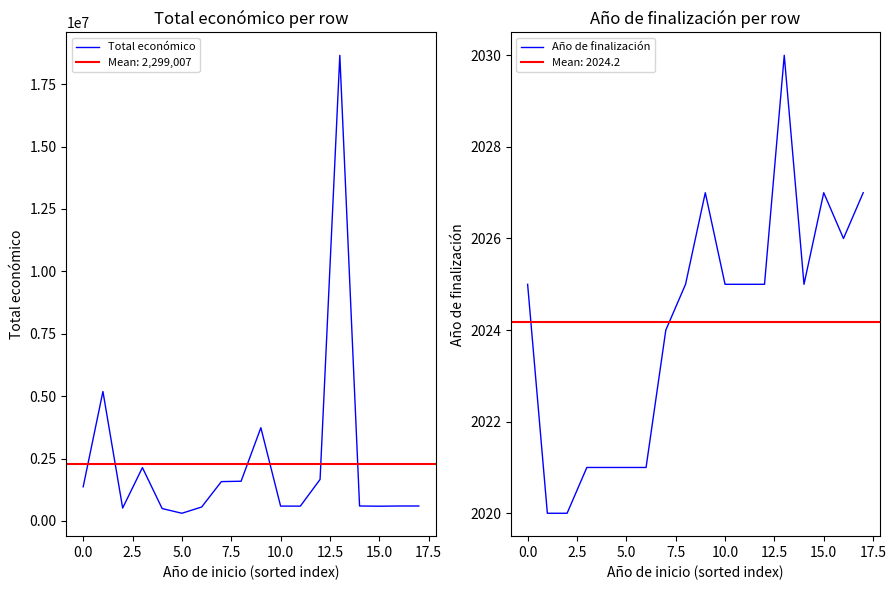

True or false: Año de finalización and Total económico cross at least once.

False